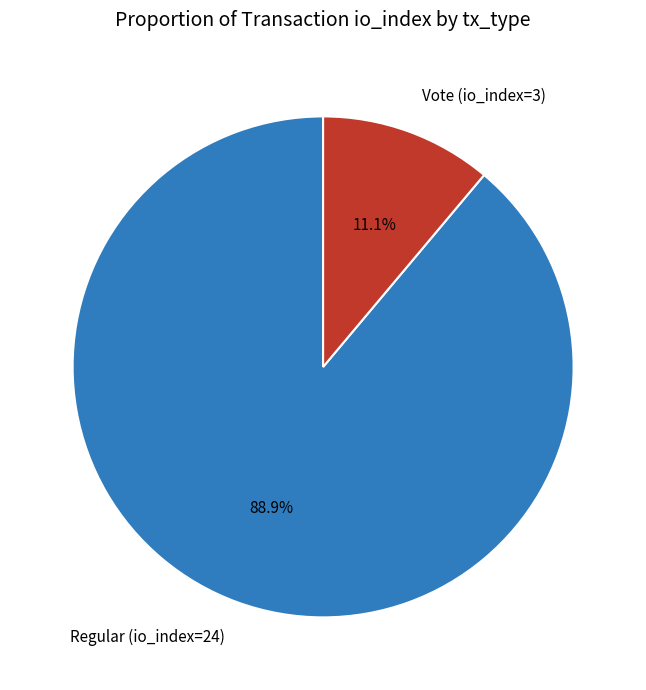

Between Vote (io_index=3) and Regular (io_index=24), which is larger?

Regular (io_index=24)